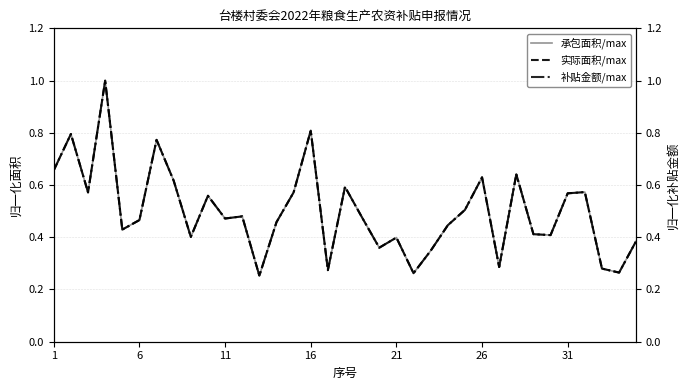

Count the number of data series in this chart.

3